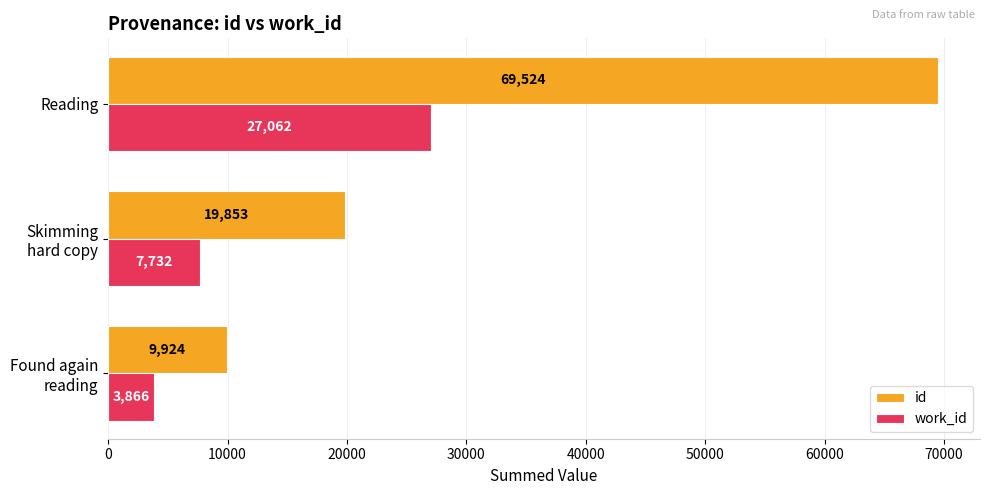

What is the average value of the work_id series?

12887